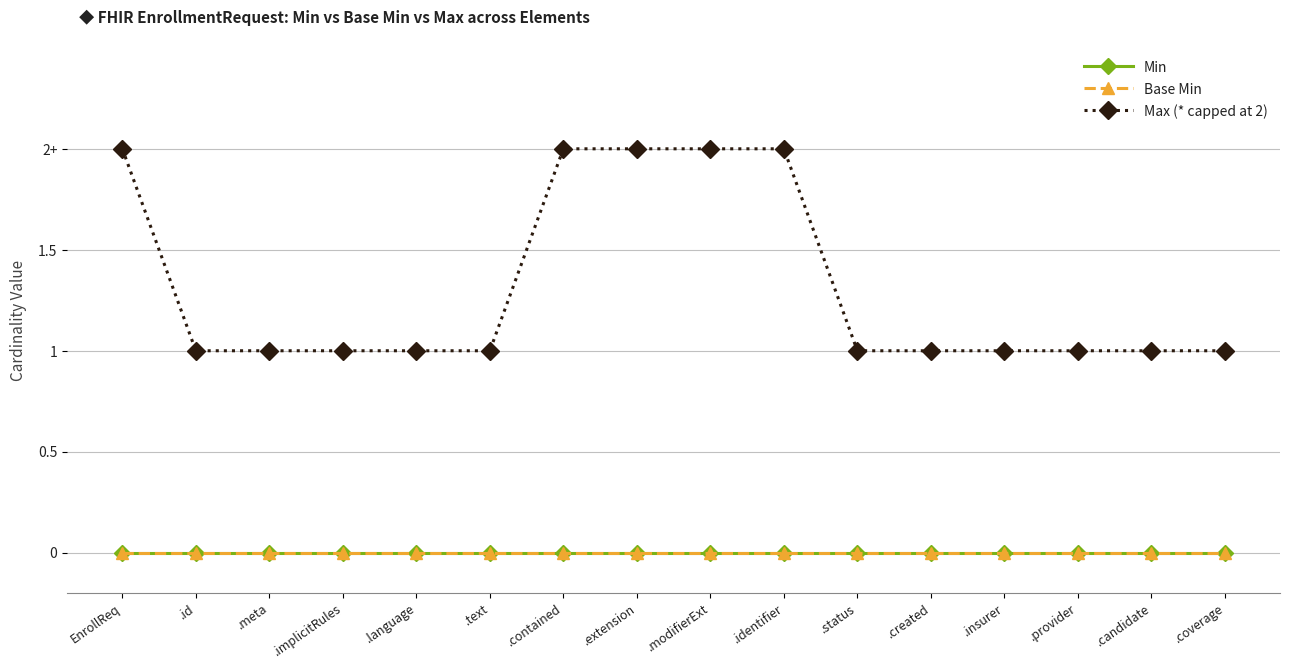

What is the value of the Max (* capped at 2) point at the 3rd from the left?

1